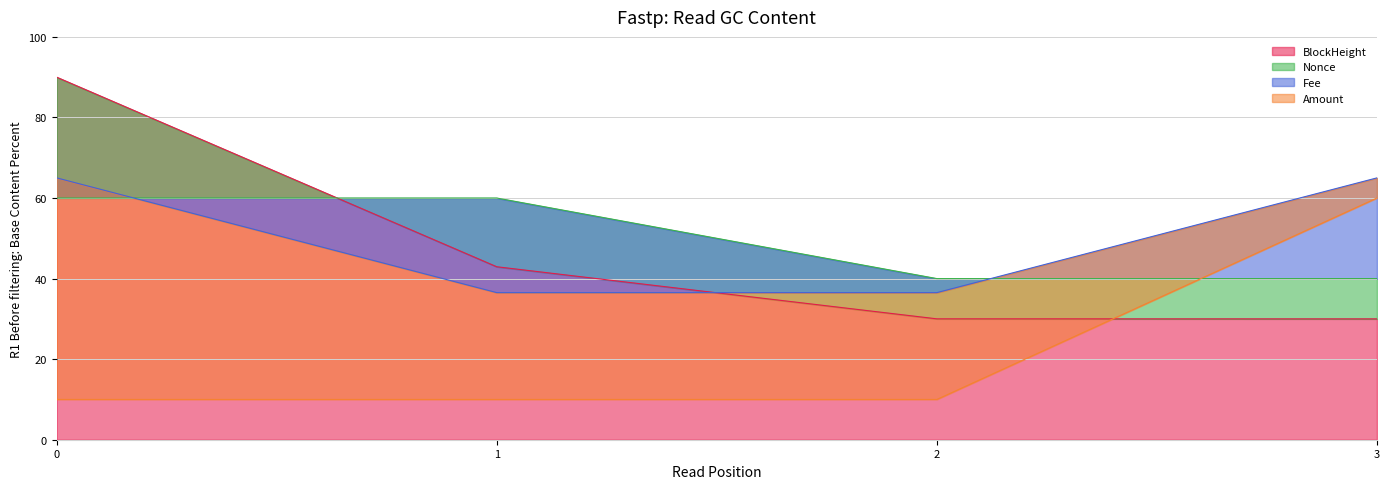

True or false: BlockHeight has a value of 30.0 at 3.

True